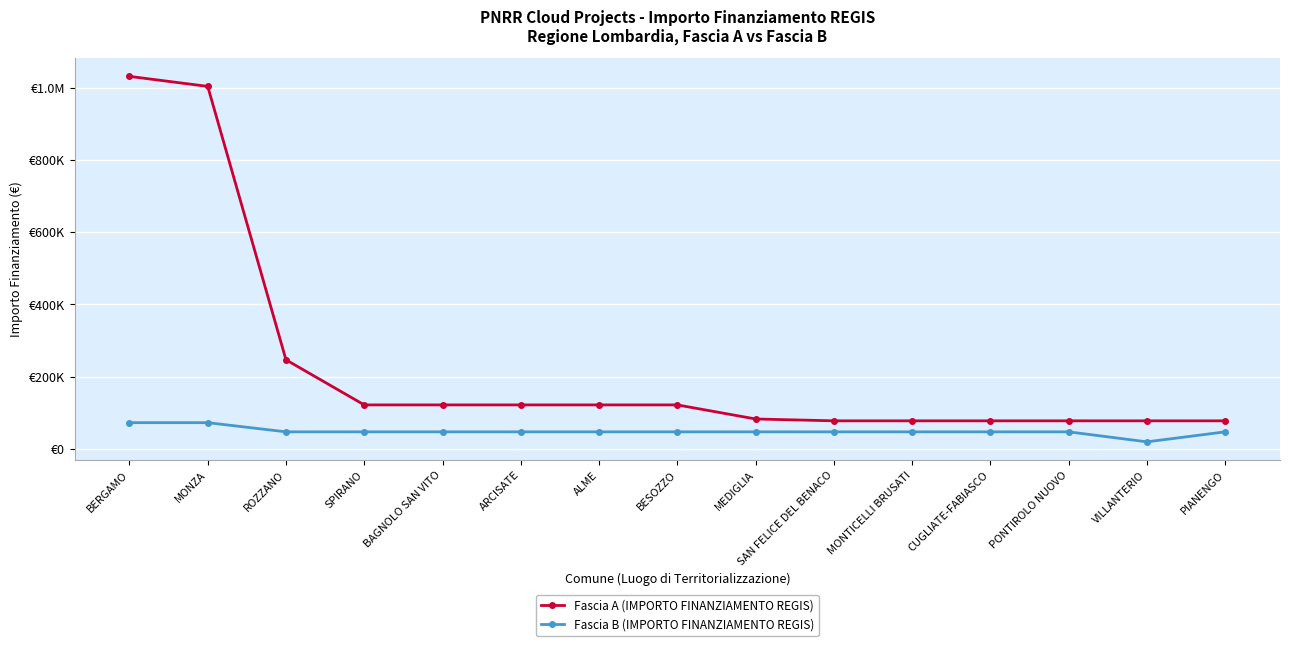

Does the chart have visible grid lines?

Yes